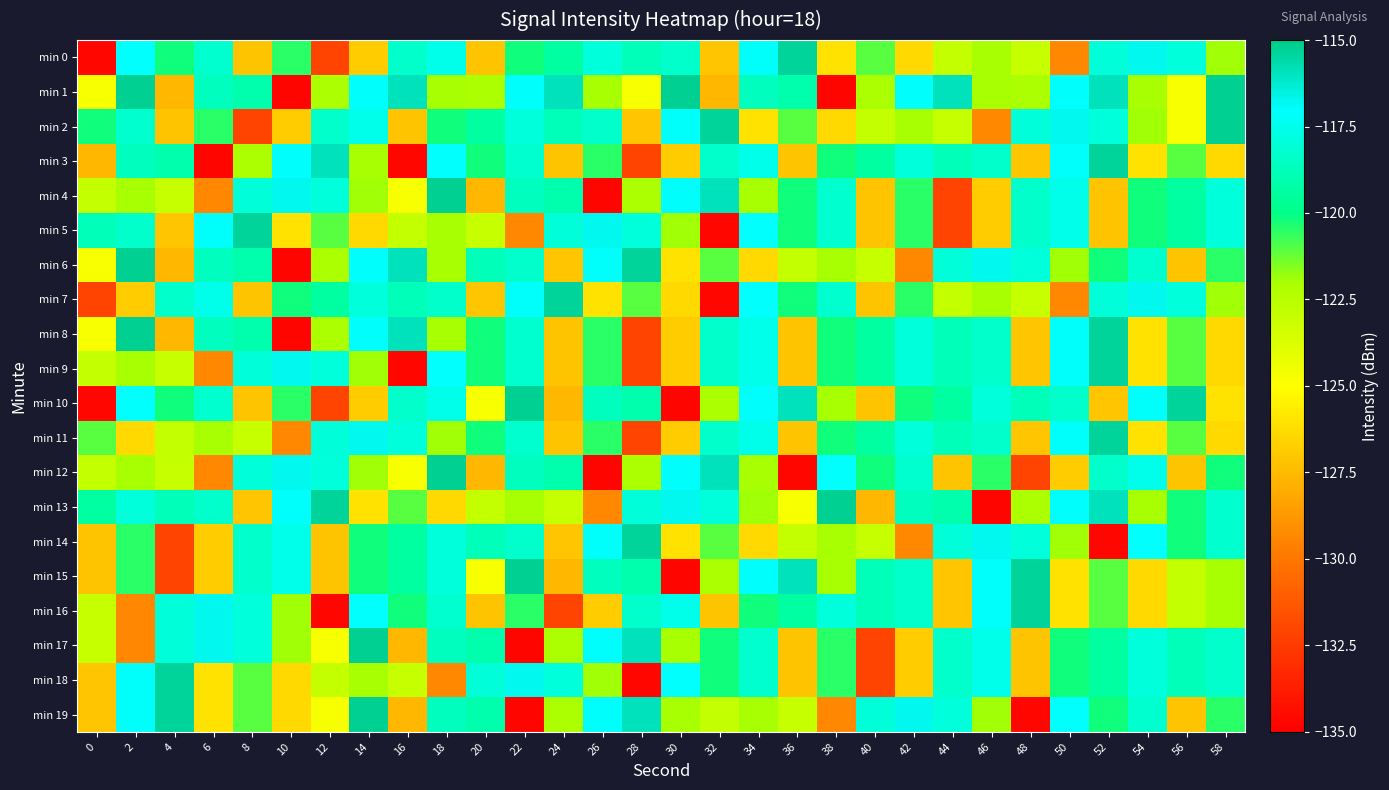

What is the greatest value displayed?

-115.2